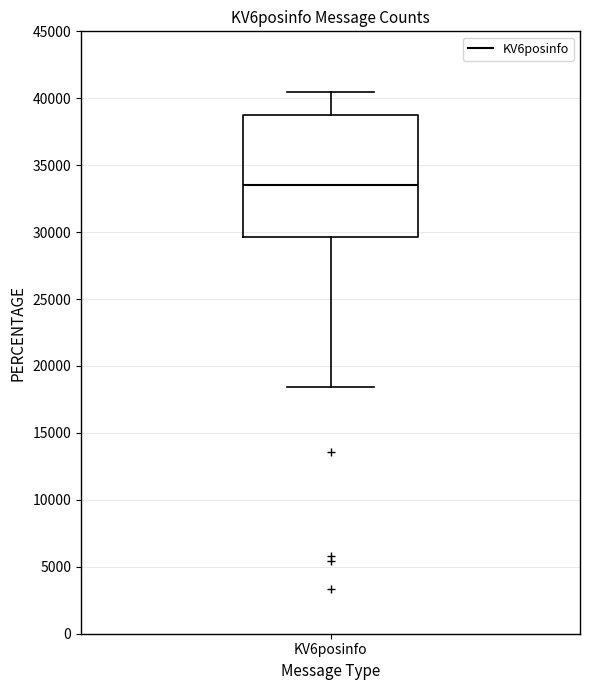

Transcribe this box plot: give where the median line is, the range the box spans, and where the two whiskers end, as read against the y-axis. The values are not printed on the chart, so give them approximately, as read against the axis.

median 33500, box 29500 to 39000, whiskers 18500 to 40500